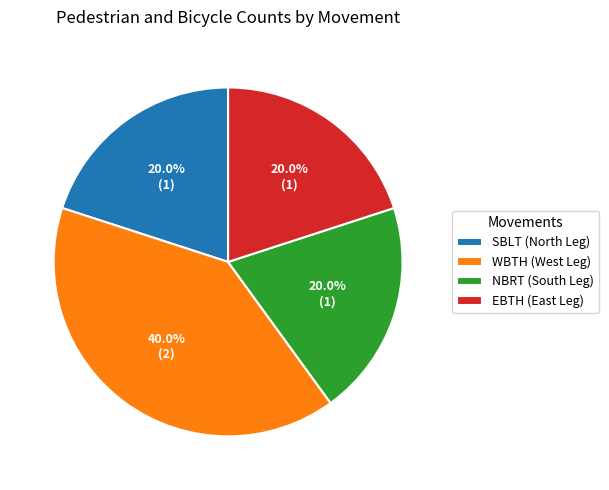

Which slice is the largest?

WBTH (West Leg)